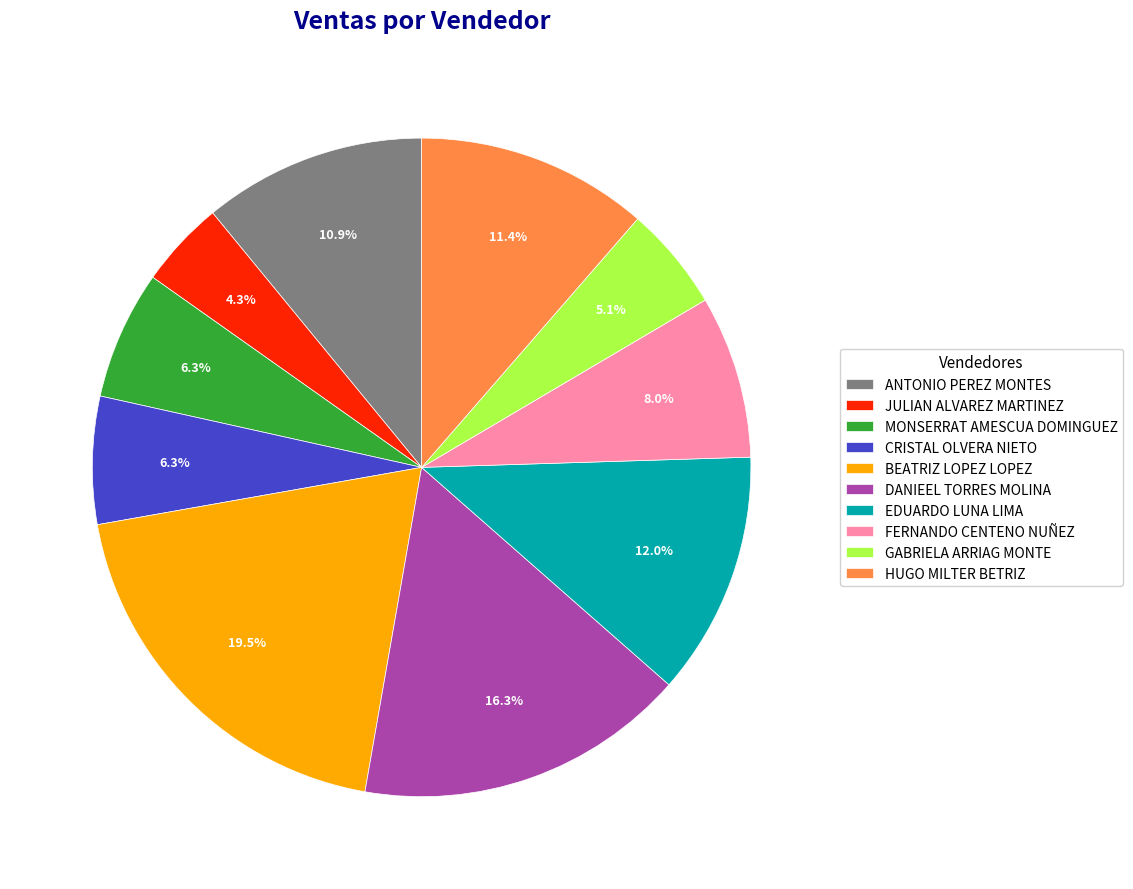

Is it true that EDUARDO LUNA LIMA is 21% of the pie?

False